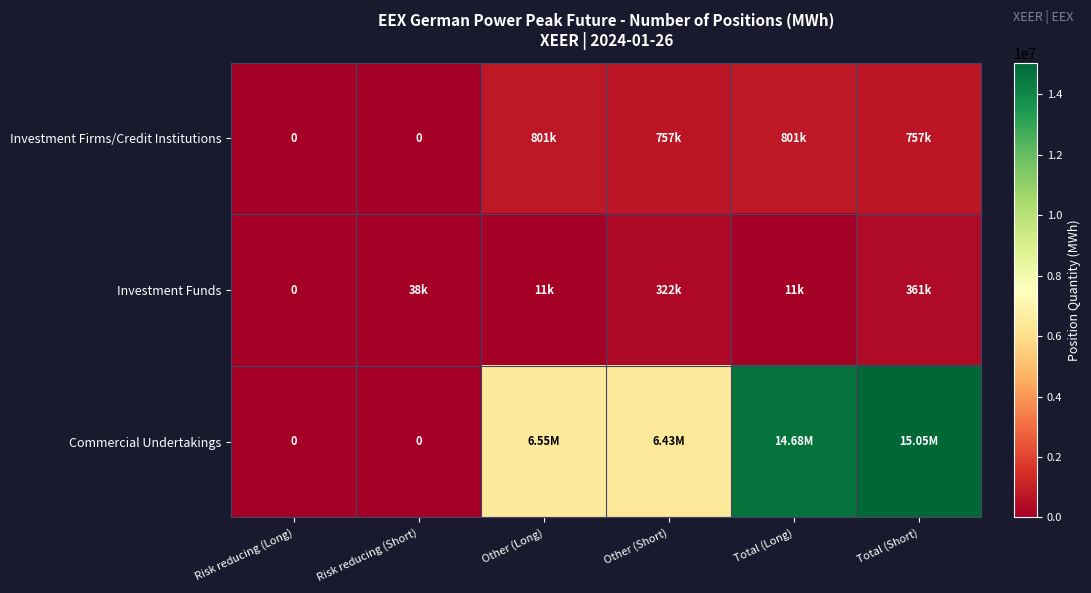

What is the average value of the Commercial Undertakings series?

7117942